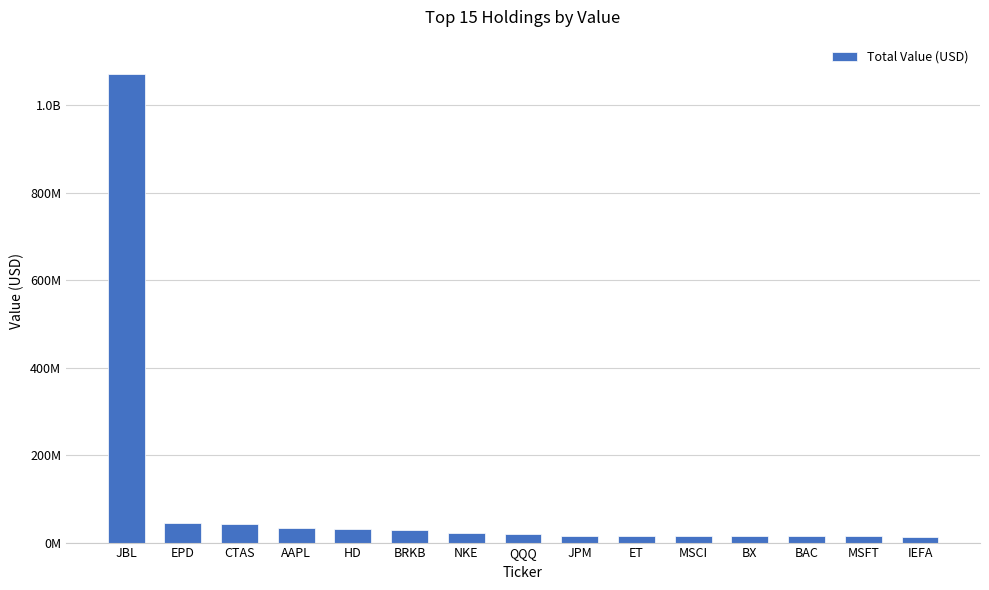

Are the bars horizontal?

No